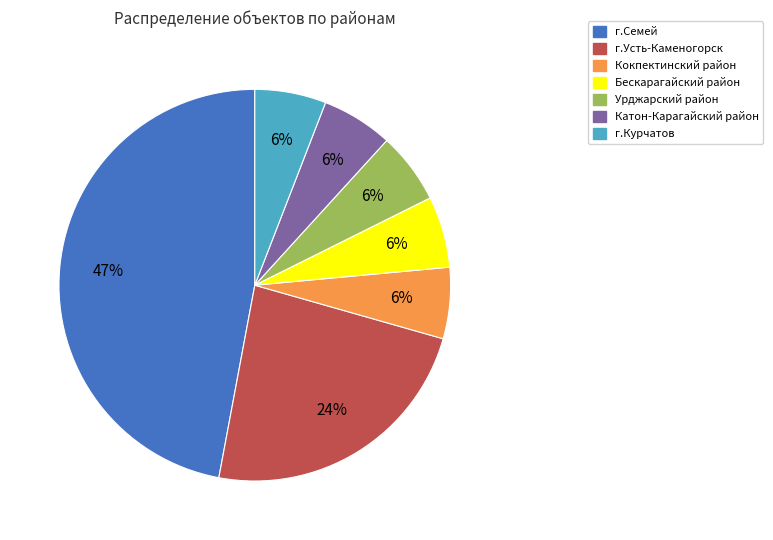

Approximately how many times larger is the value at Катон-Карагайский район compared to г.Курчатов?

1.0